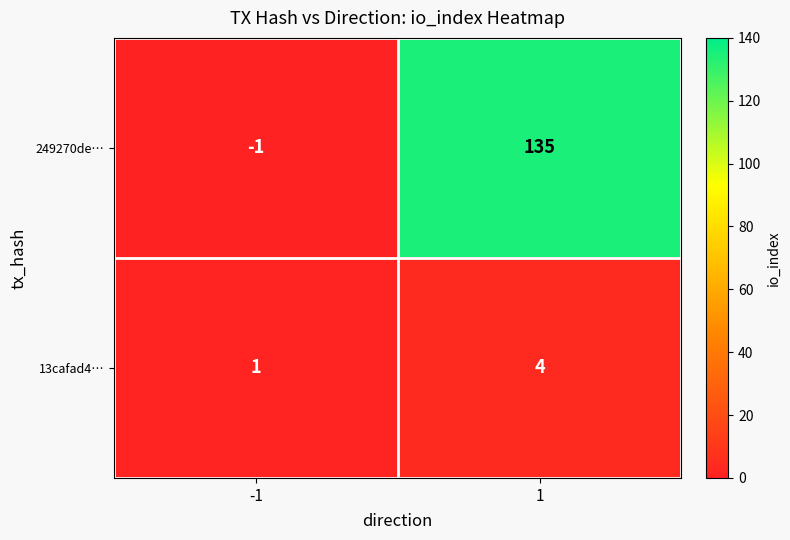

What is the difference between the highest and lowest values at -1?

2